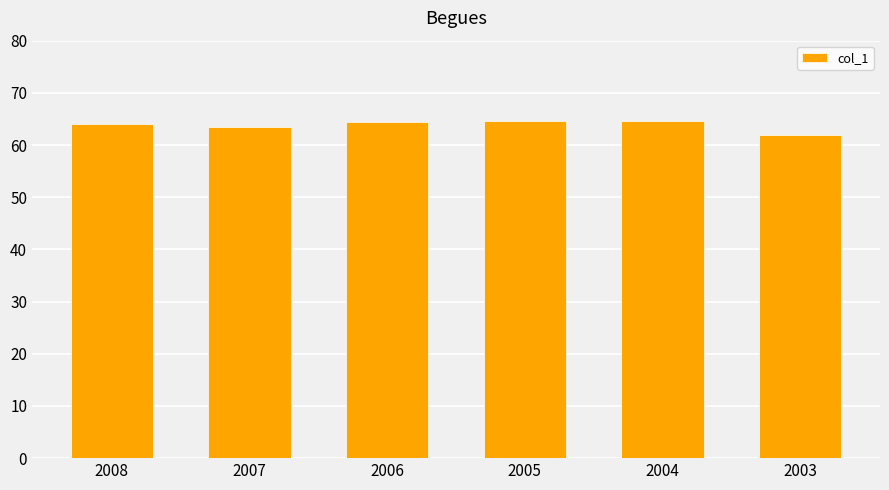

What is the difference between the maximum and minimum values?

2.7